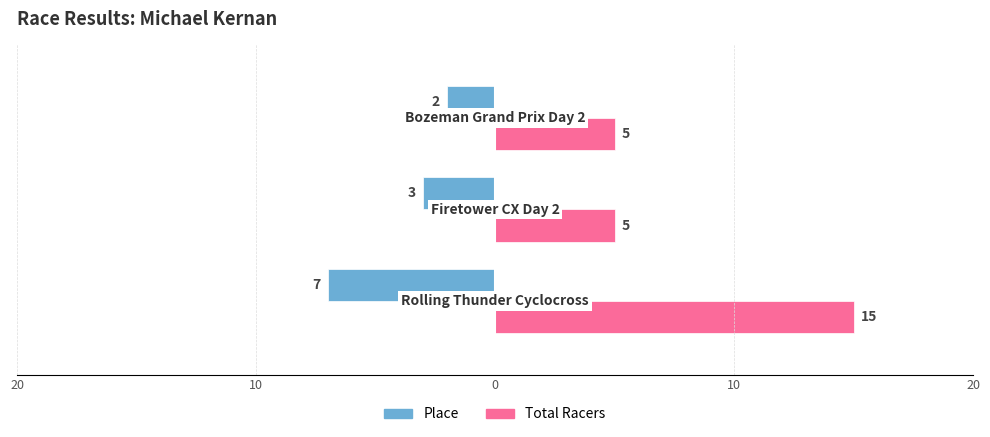

What are all the series names shown in the legend?

Place, Total Racers